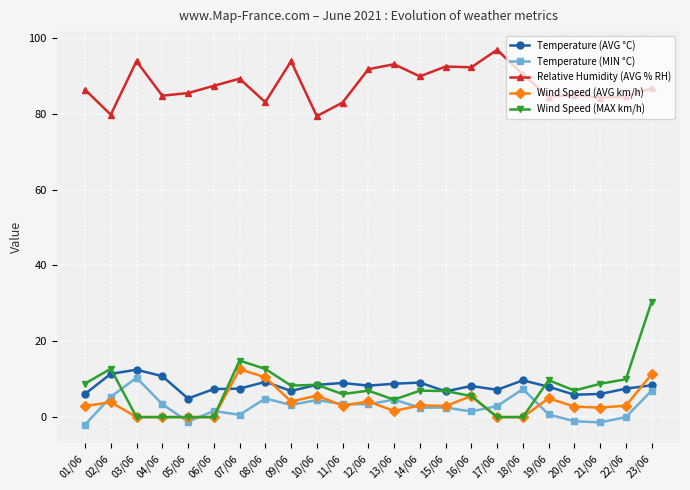

Does the chart display data point markers on the line(s)?

Yes